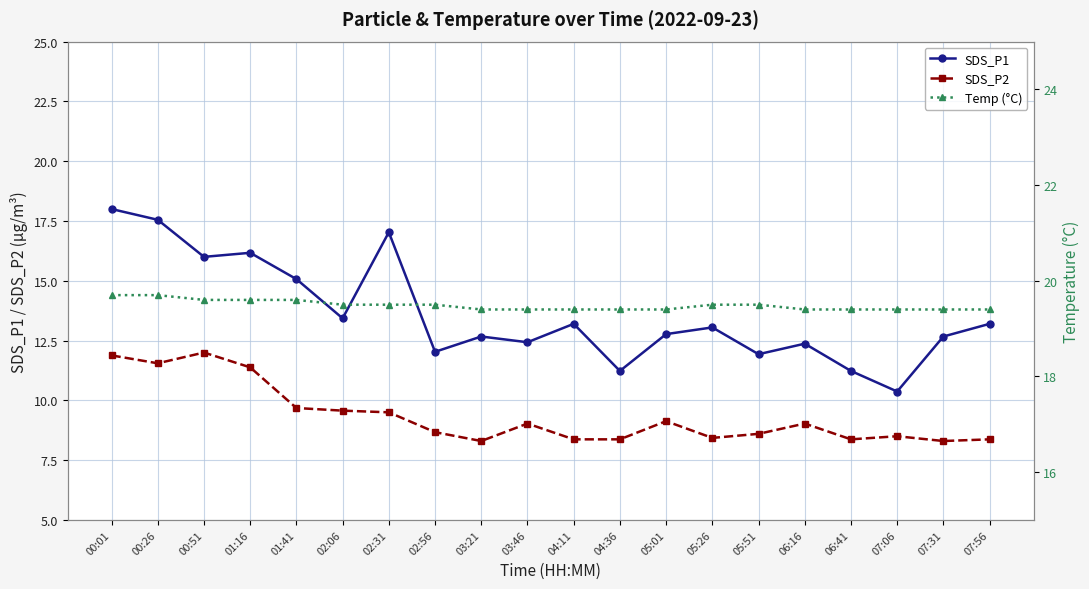

True or false: SDS_P1 and Temp (°C) intersect in this chart.

False